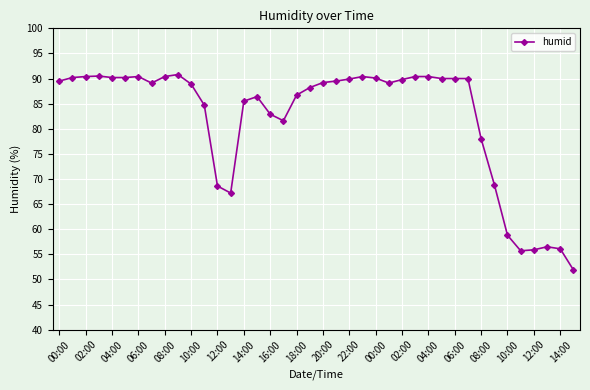

What is the minimum value shown in the chart?

51.9